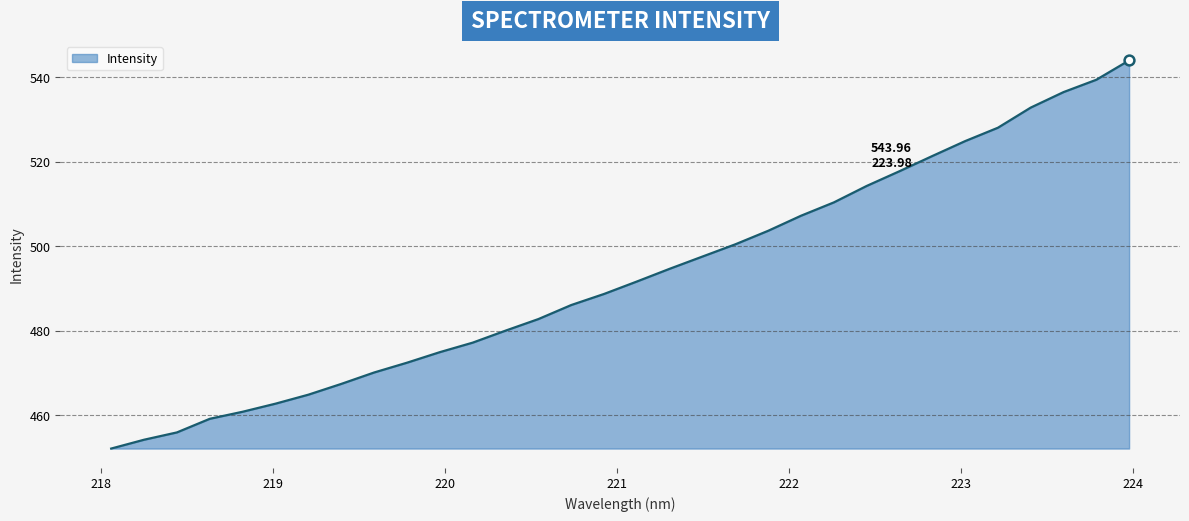

What is the smallest value displayed?

452.2